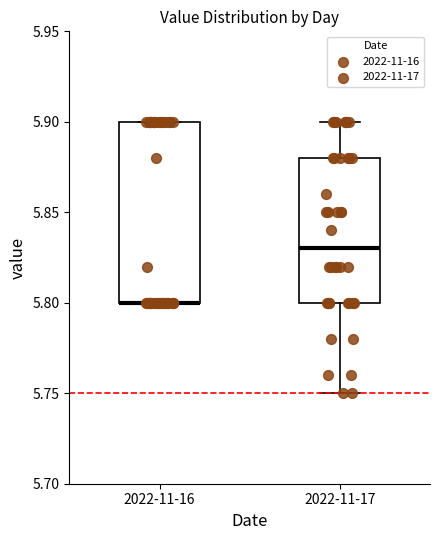

Where is the upper edge of the box for 2022-11-16 on the y-axis? The values are not printed on the chart, so give them approximately, as read against the axis.

5.90